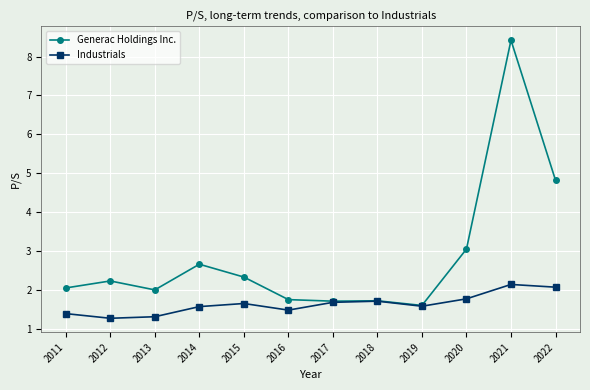

Rank the series by their average value, from highest to lowest.

Generac Holdings Inc., Industrials